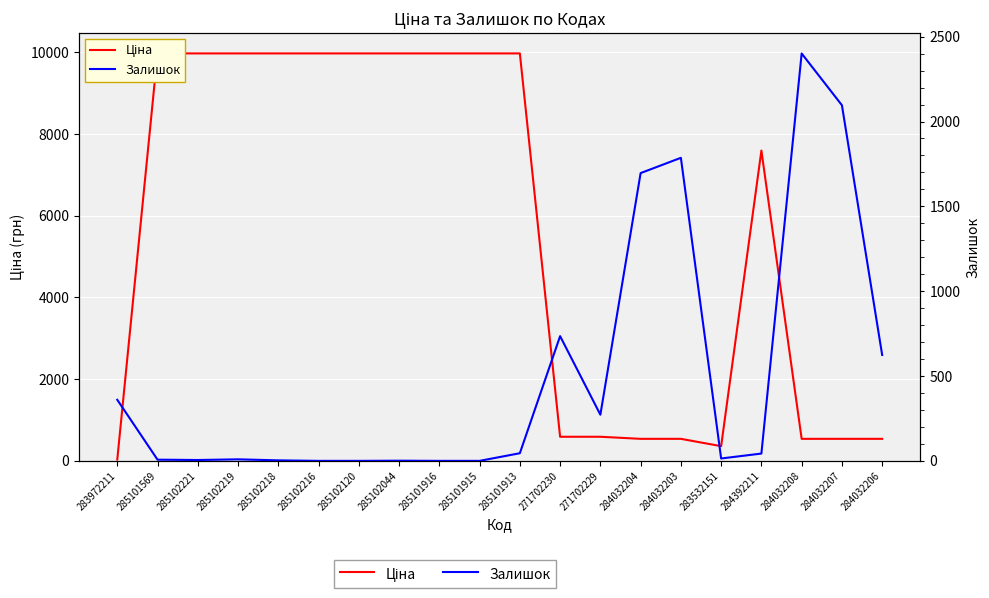

The Залишок series shows -1602.2 at 285102120. True or false?

False